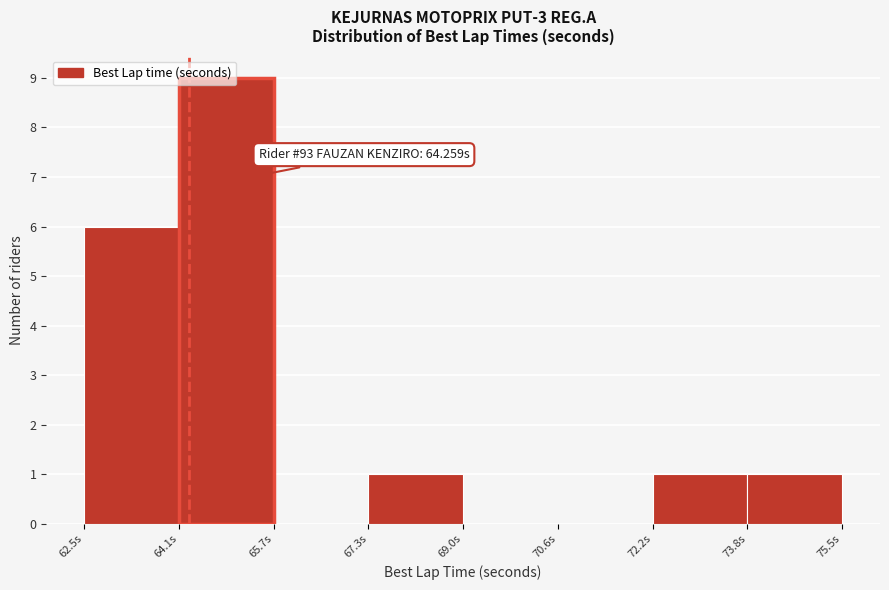

Which range on the x-axis has the tallest bar?

64.0 to 65.8